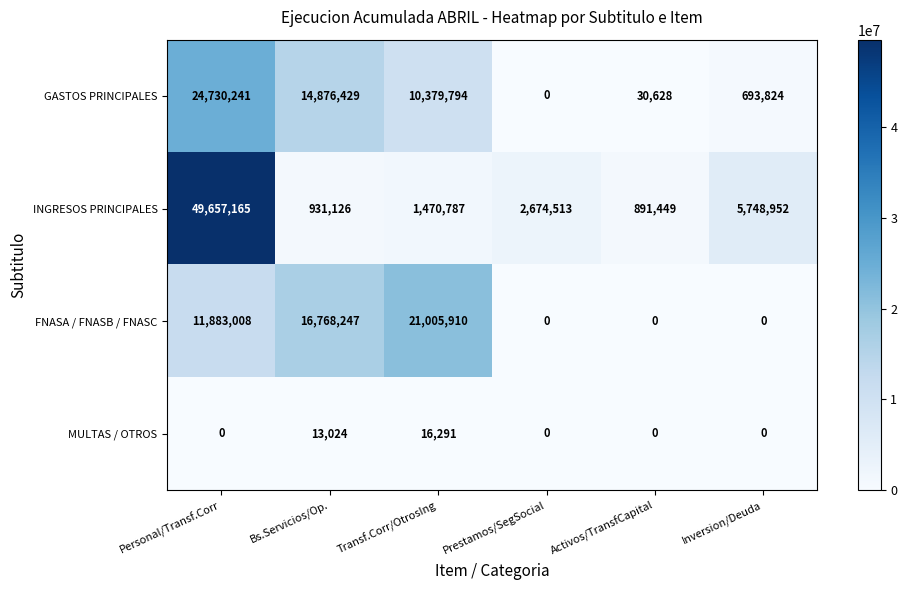

What is the sum of the GASTOS PRINCIPALES values at Bs.Servicios/Op. and Activos/TransfCapital?

14907057